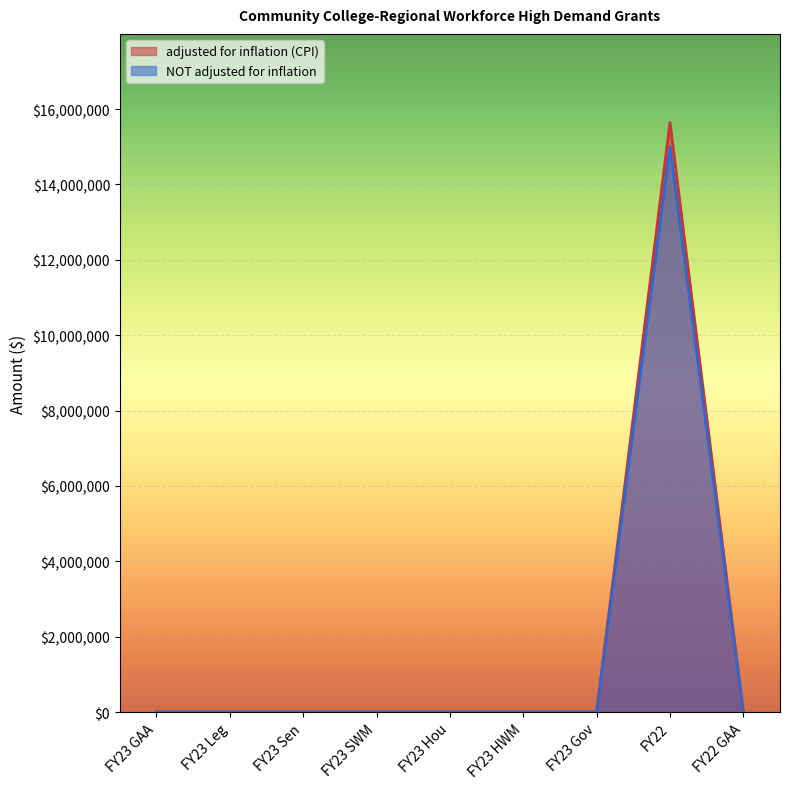

Where is the first local maximum for adjusted for inflation (CPI)?

FY22